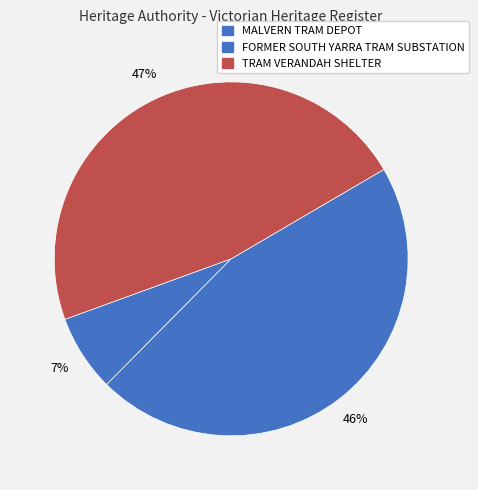

What percentage do TRAM VERANDAH SHELTER and FORMER SOUTH YARRA TRAM SUBSTATION together represent?

93.0%